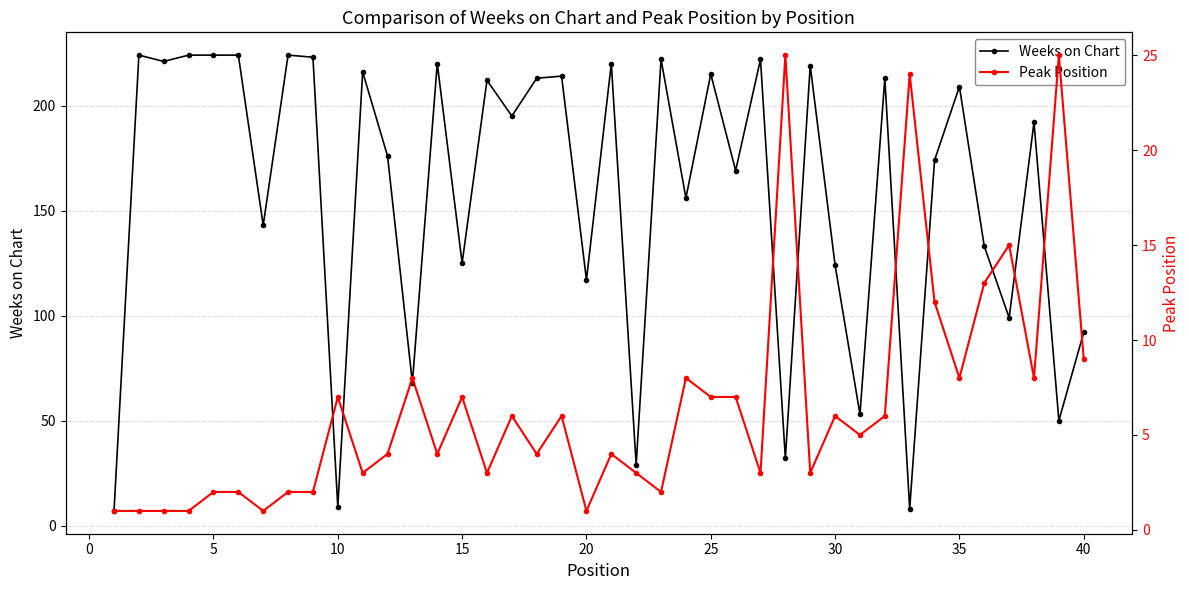

True or false: Weeks on Chart has more than 2 interior local peaks.

True